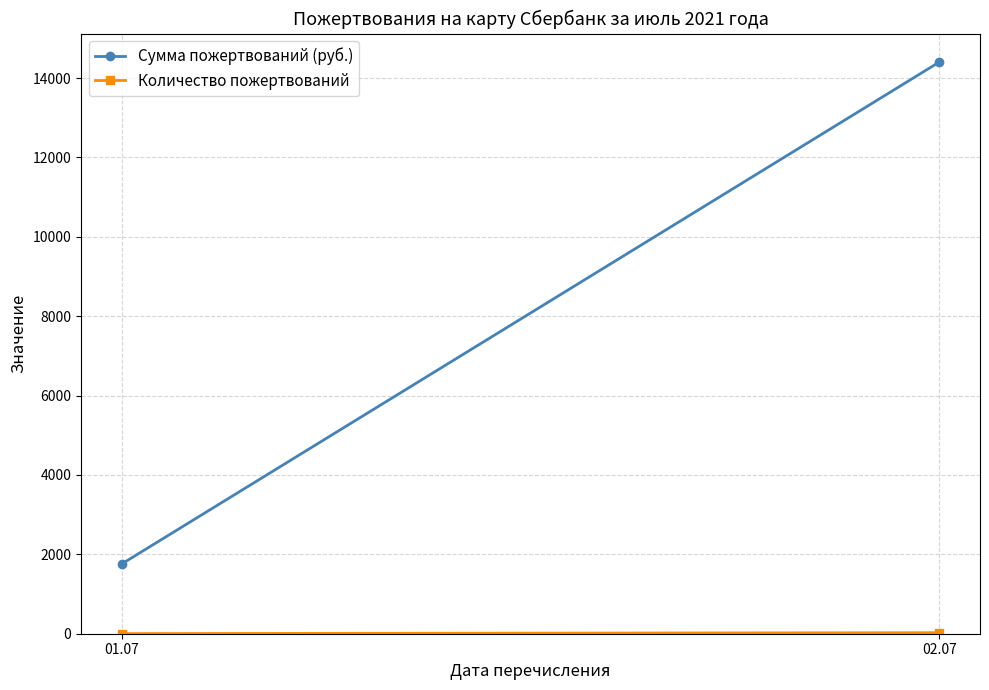

What is the value of the Количество пожертвований point at the 1st from the left?

3